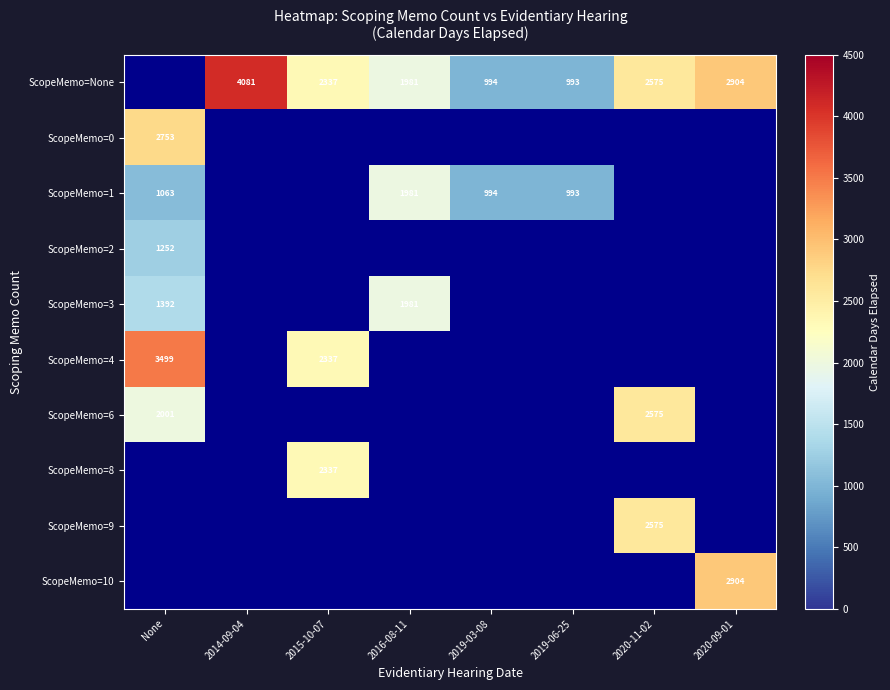

The value of ScopeMemo=1 at 2016-08-11 is 1981. True or false?

True